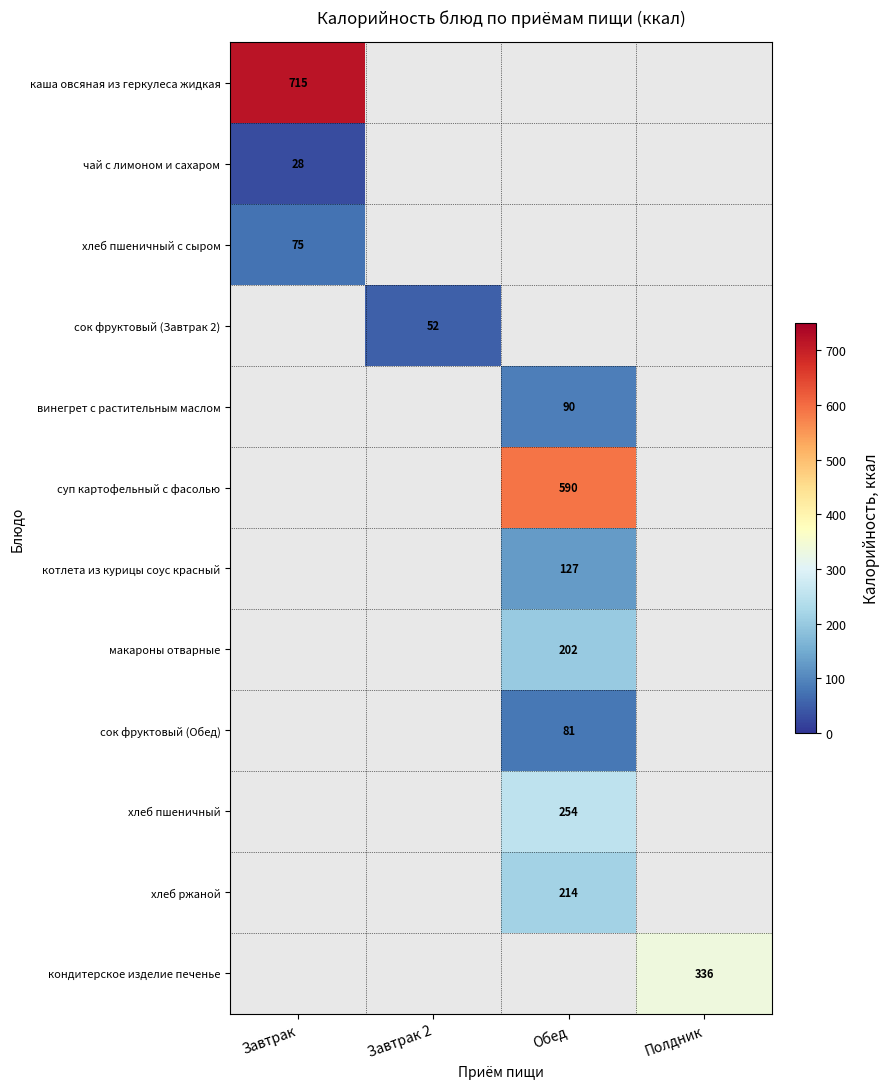

Is it true that сок фруктовый (Завтрак 2) equals 52 at Завтрак 2?

True